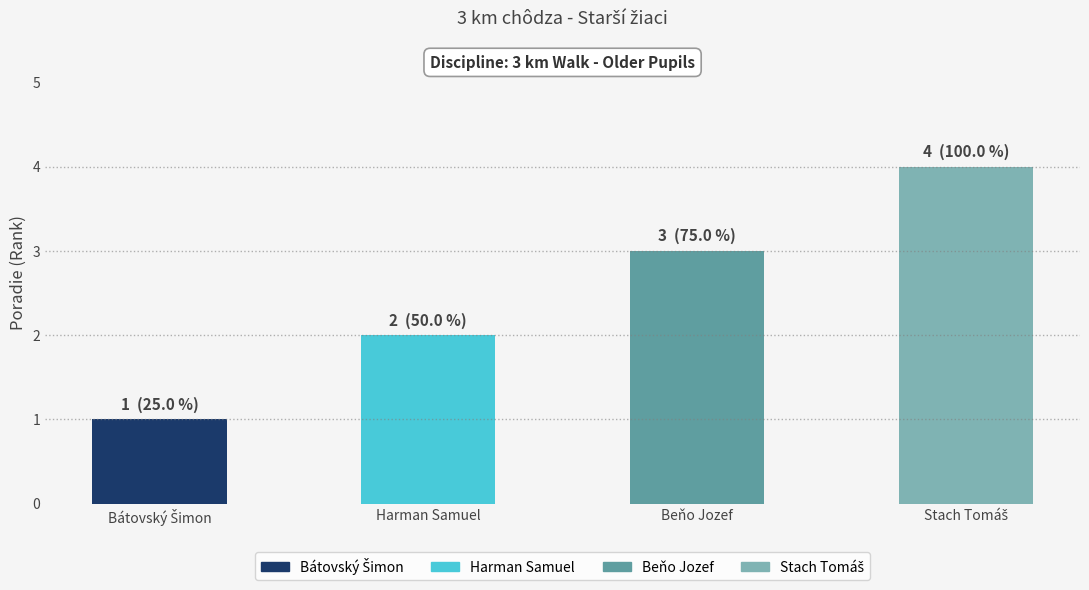

What is the label of the 3rd bar from the right?

Harman Samuel